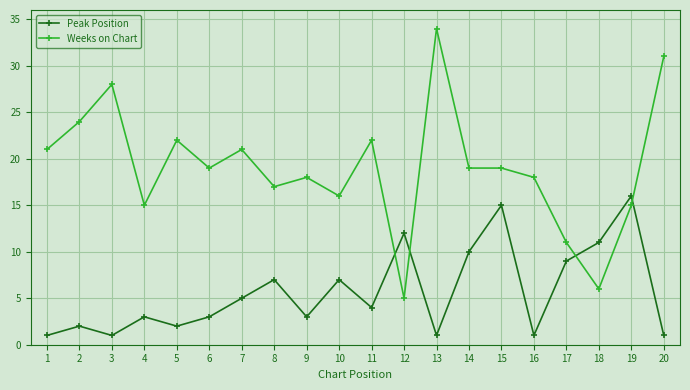

Rank the series by their maximum value, from highest to lowest.

Weeks on Chart, Peak Position